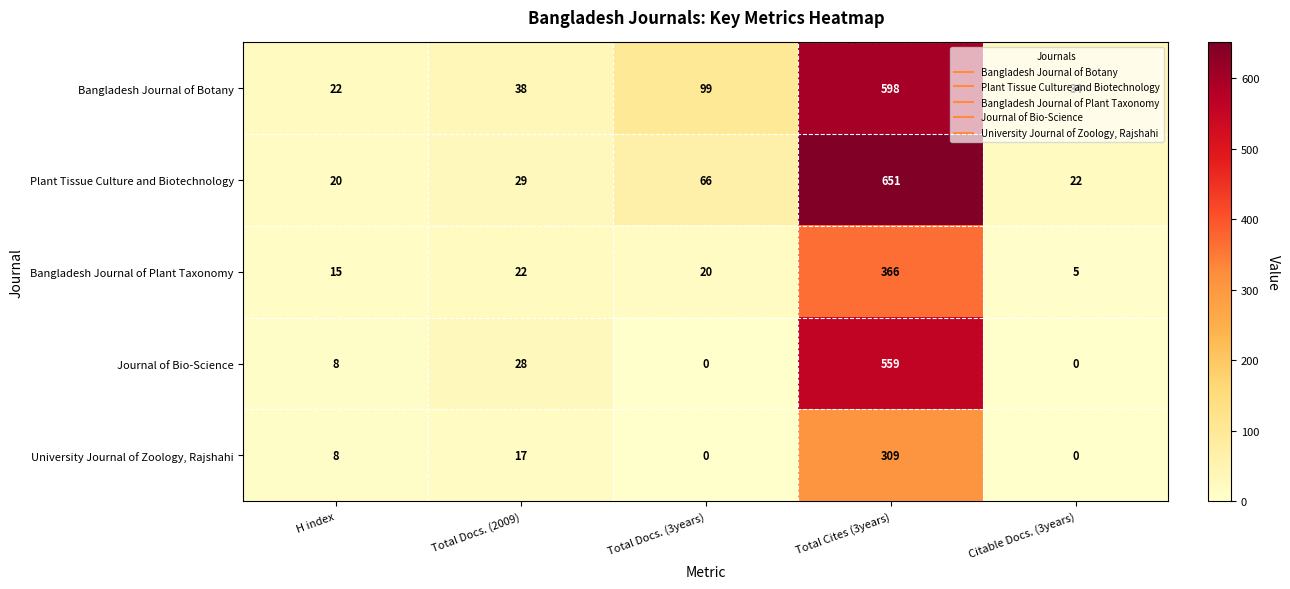

Which series has the largest range (max minus min)?

Plant Tissue Culture and Biotechnology